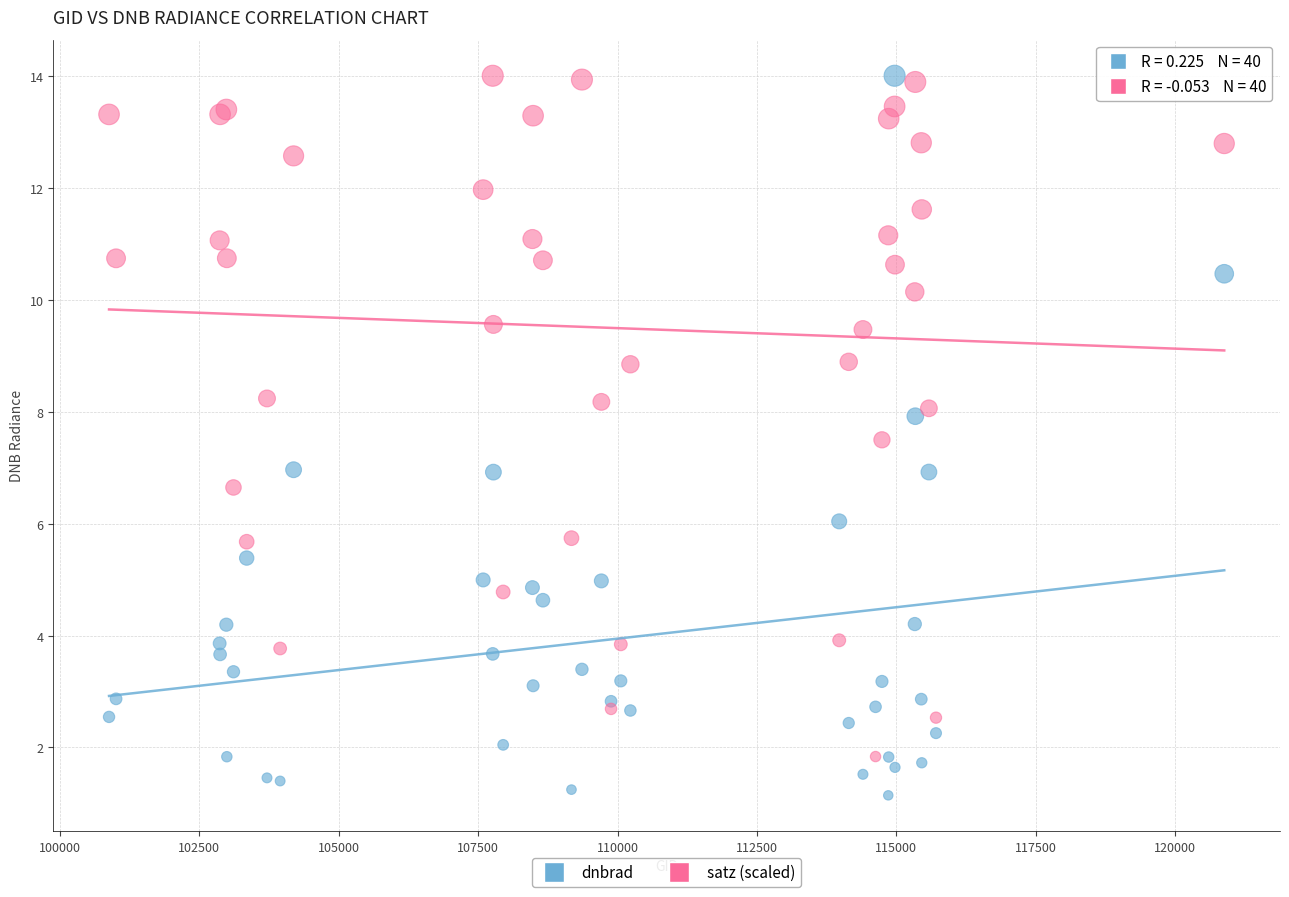

Which series has the largest Y range (max minus min)?

dnbrad